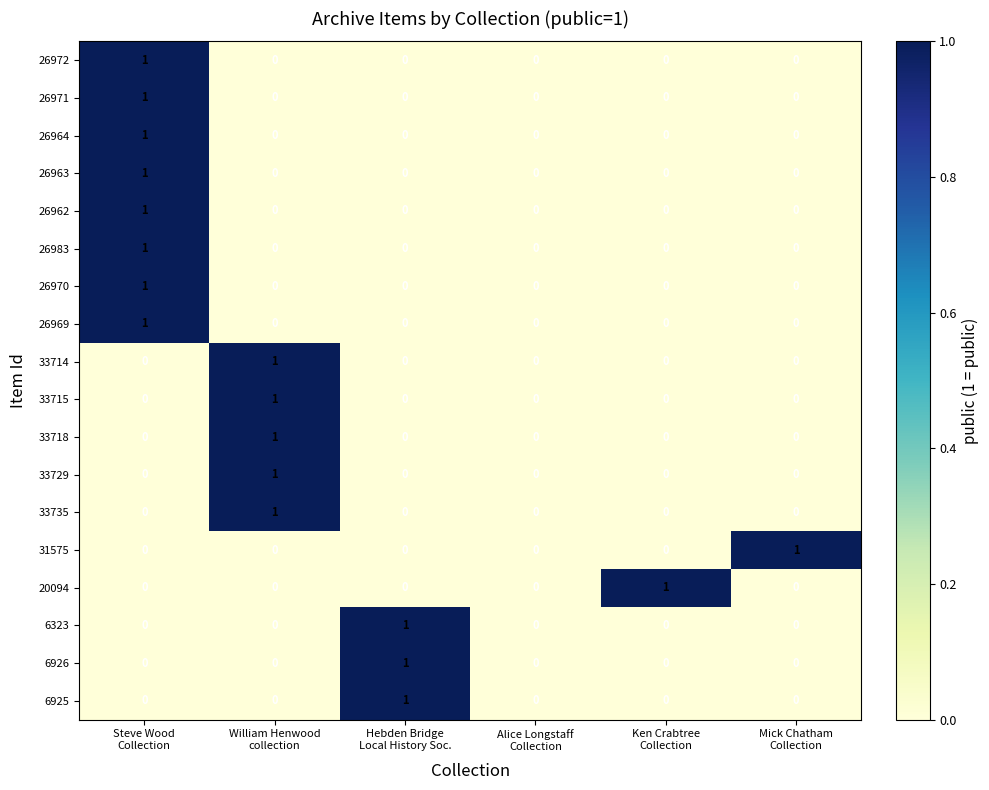

How many 26963 values are between 0 and 1?

6